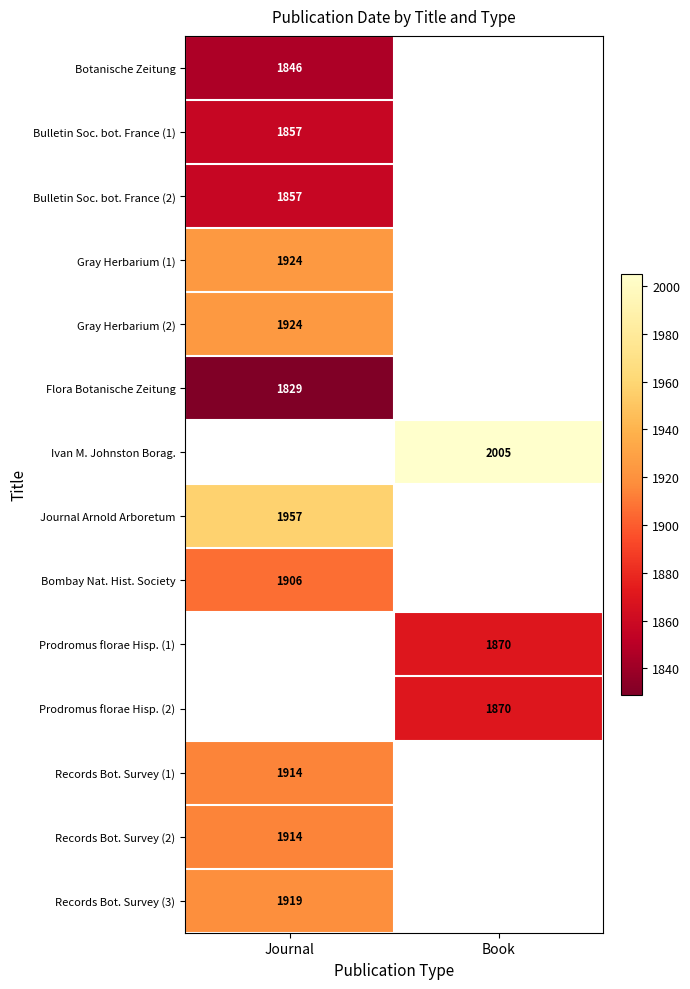

Count the number of categories in the chart.

2